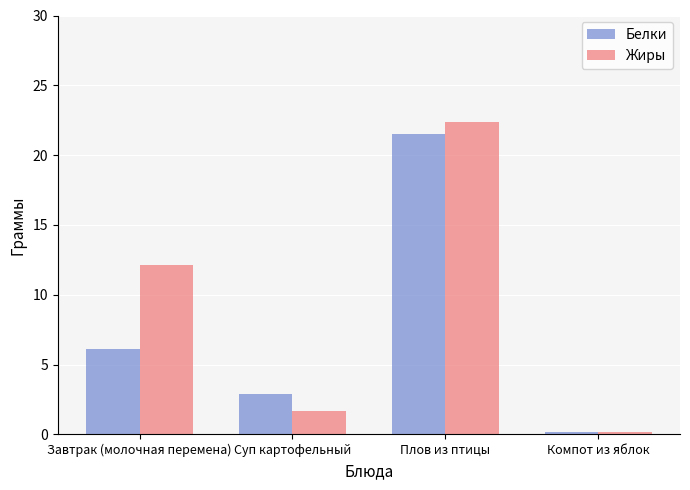

At how many categories does at least one series exceed 19?

1